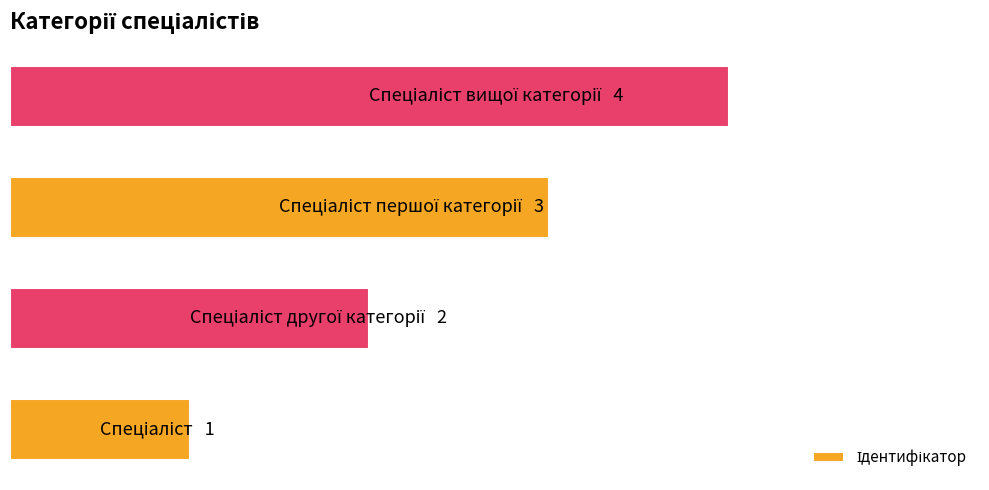

How many series are shown in this chart?

1